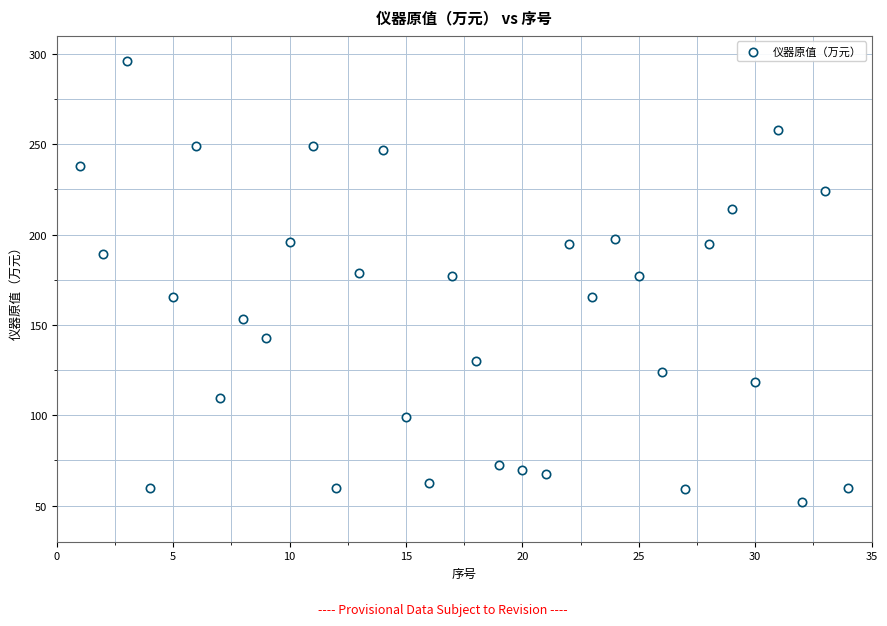

What is the range of Y values (max minus min)?

244.2